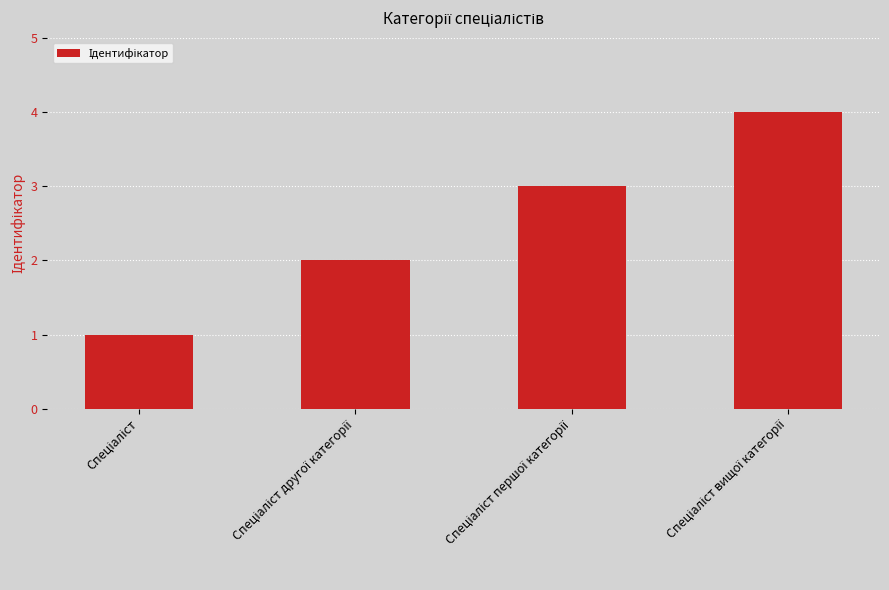

What is the difference between the maximum and minimum values?

3